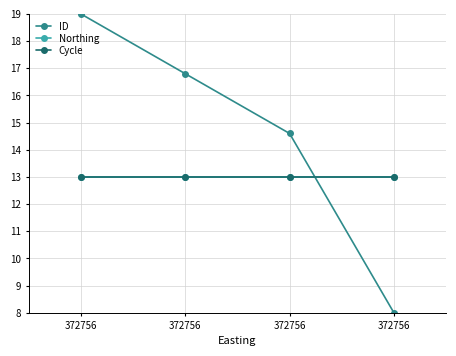

Reading left to right, list all the values displayed in this chart.

ID: 372756=19.0	372756=16.8	372756=14.6	372756=8.0
Northing: 372756=13.0	372756=13.0	372756=13.0	372756=13.0
Cycle: 372756=13.0	372756=13.0	372756=13.0	372756=13.0